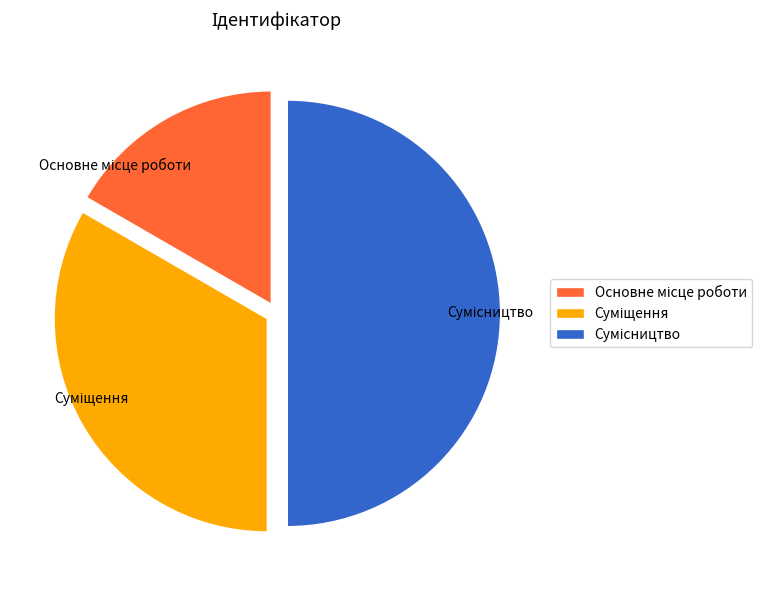

To the nearest percent, what is the difference between the largest and smallest slice percentages?

33%